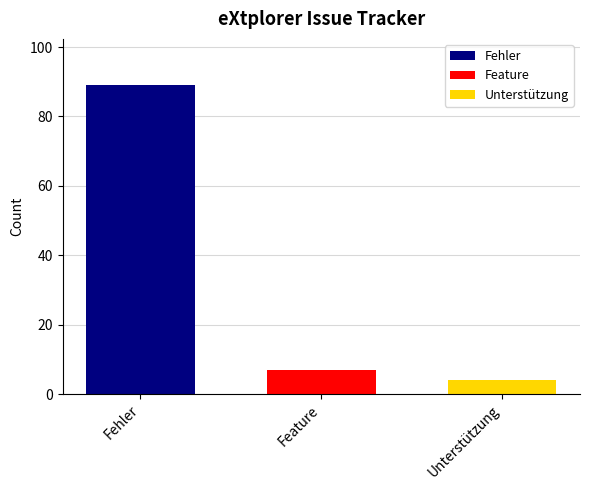

Are the bars horizontal?

No